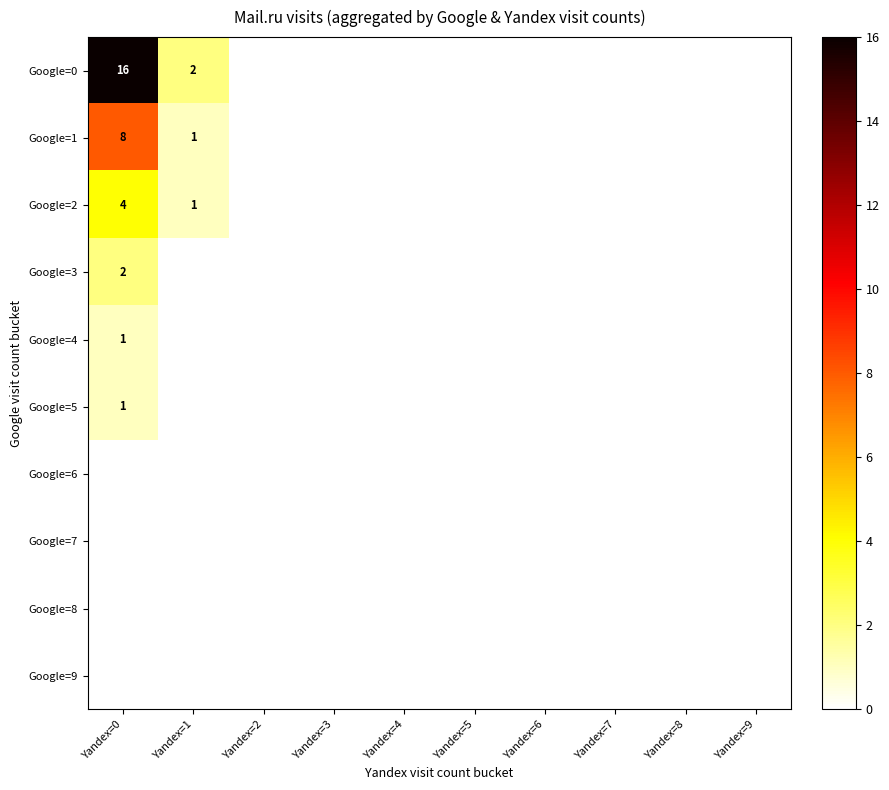

At which label does Google=2 reach its peak?

Yandex=0